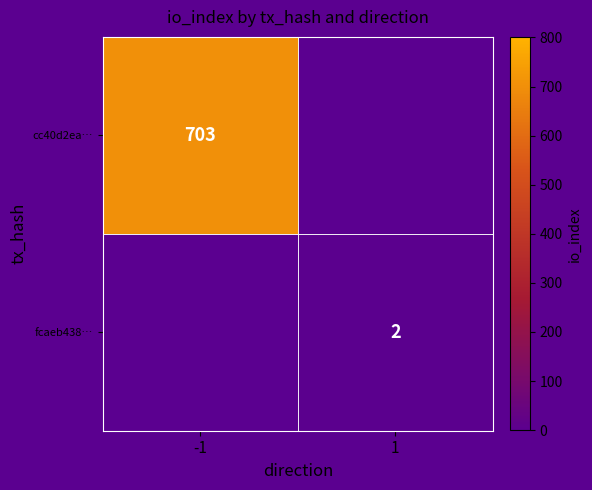

What is the smallest value displayed?

2.0